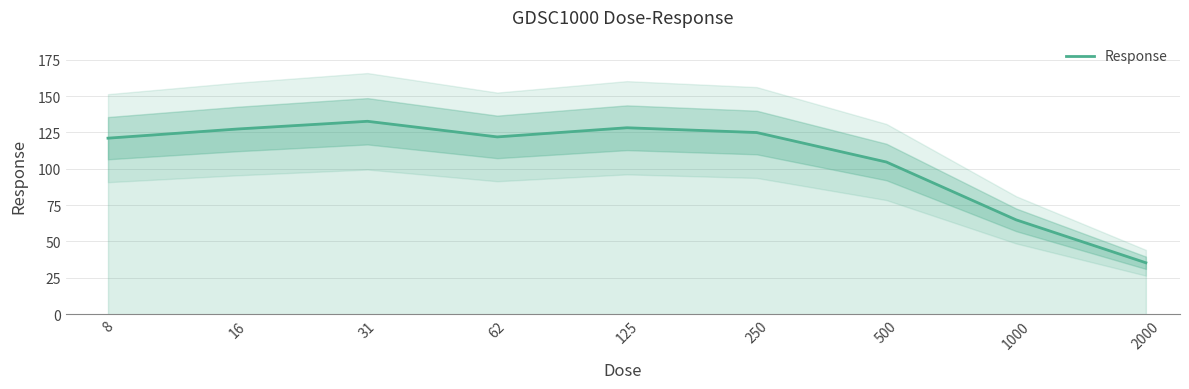

What is the average value?

106.8